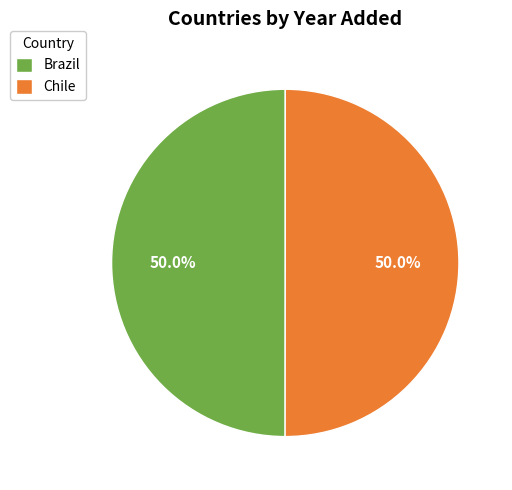

The Brazil slice represents 64% of the pie. True or false?

False